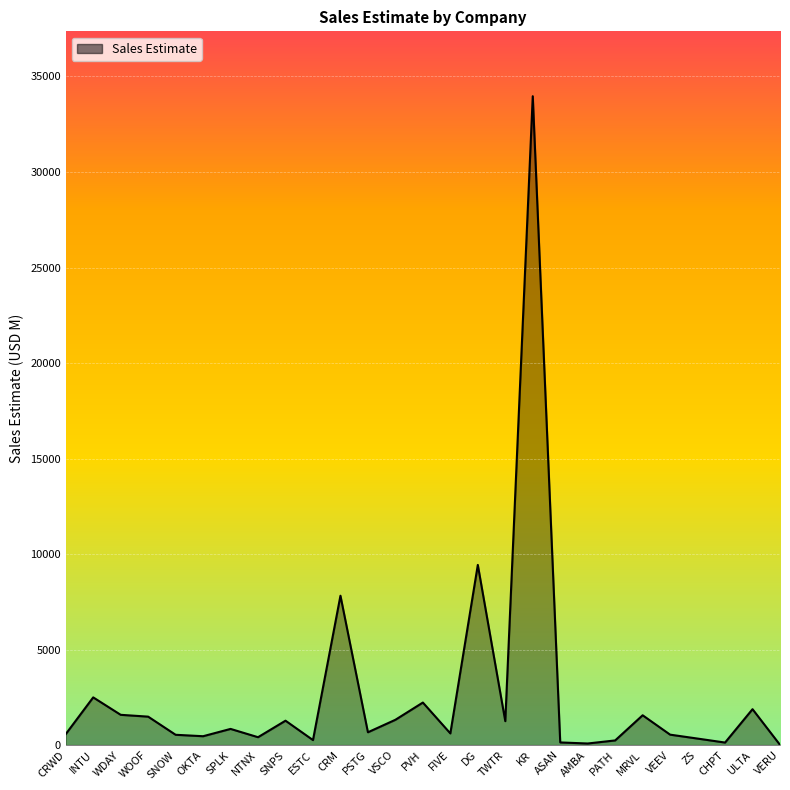

At which label does the data first exceed 670?

INTU